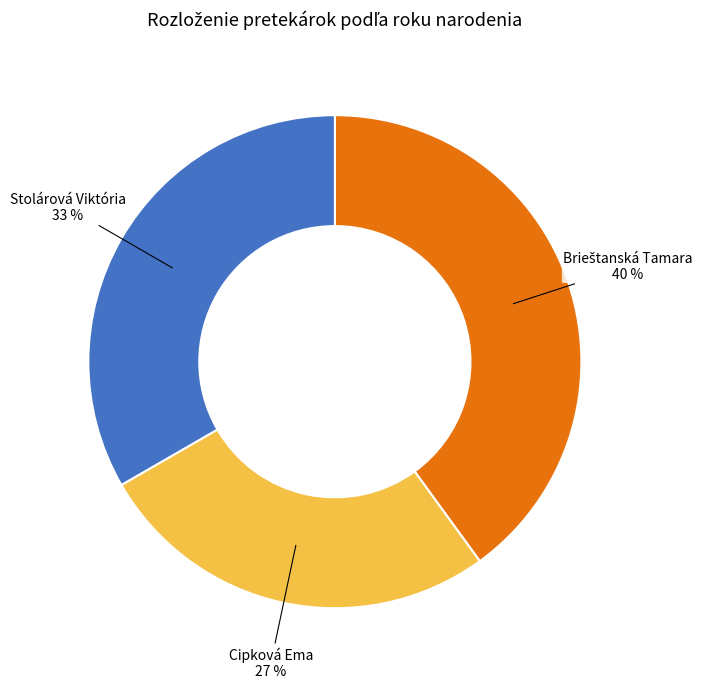

Combined, do Stolárová Viktória and Cipková Ema account for over 50%?

Yes